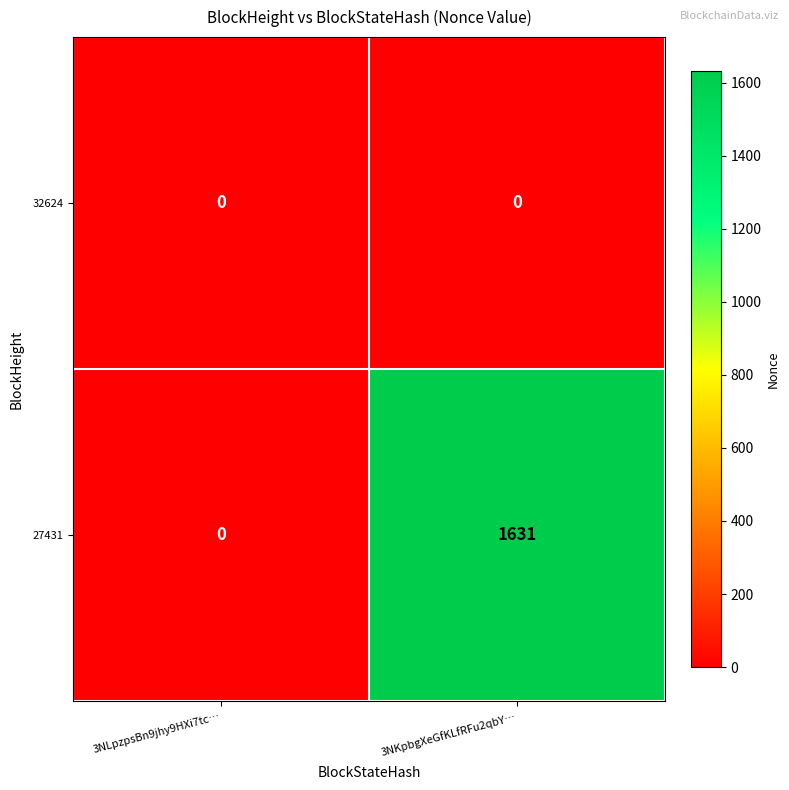

Reading left to right, what are all the values shown in this chart?

32624: 0	0
27431: 0	1631